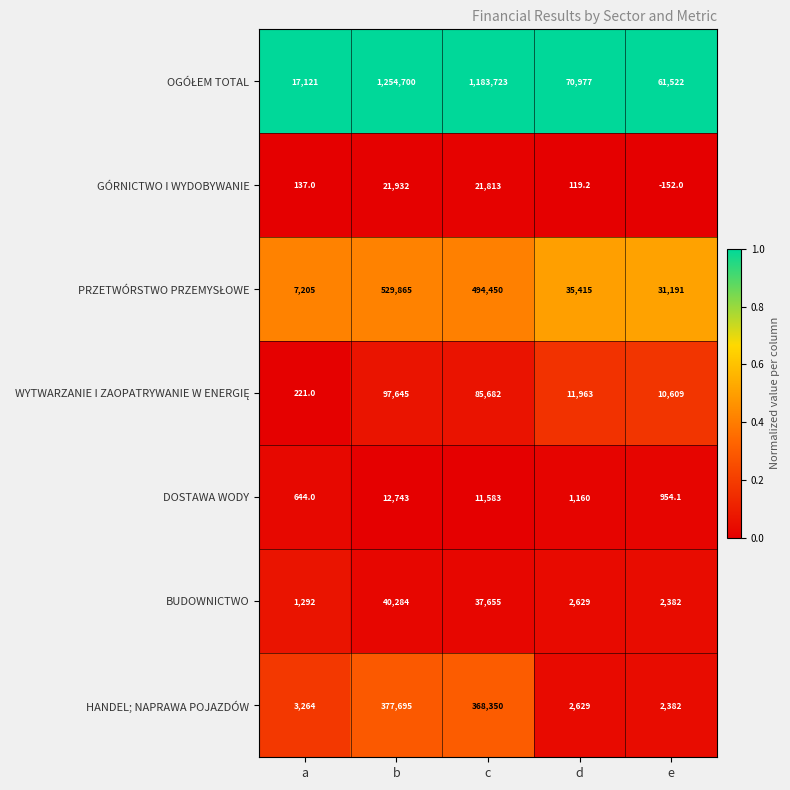

What is the total value across all series at c?

2203256.0